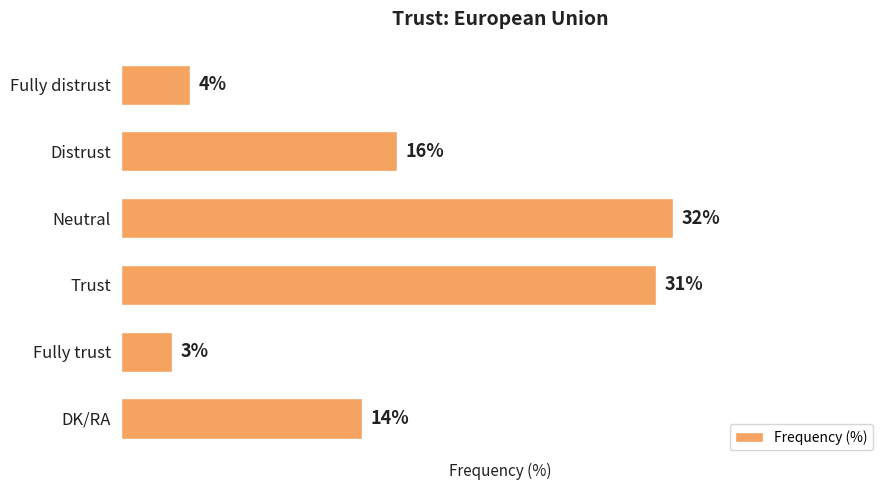

What is the label of the 5th bar from the top?

Fully trust